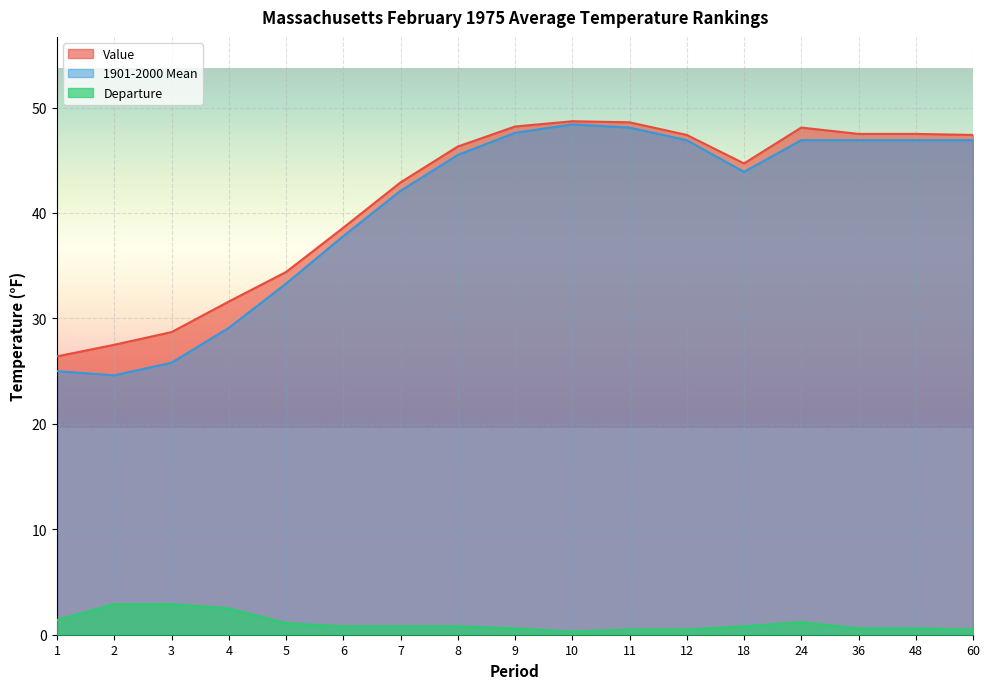

True or false: Value and 1901-2000 Mean cross at least once.

False